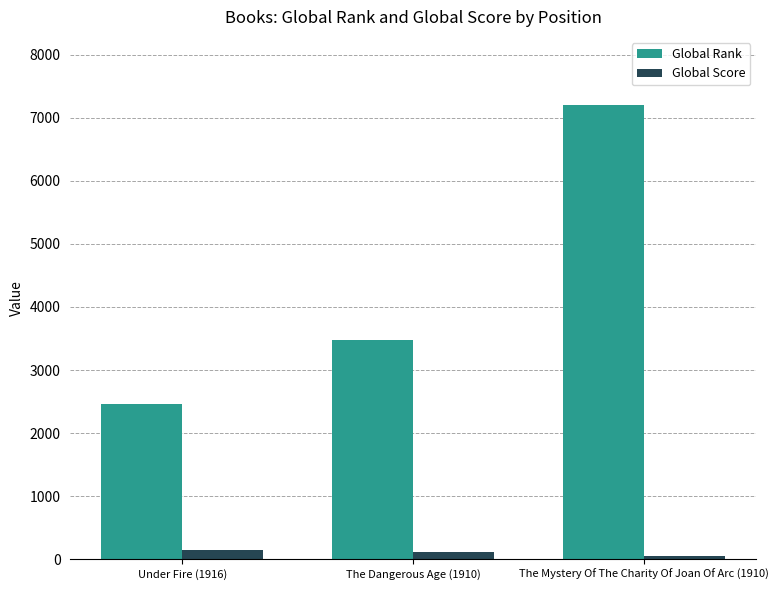

What is the difference between the highest and lowest values at The Mystery Of The Charity Of Joan Of Arc (1910)?

7157